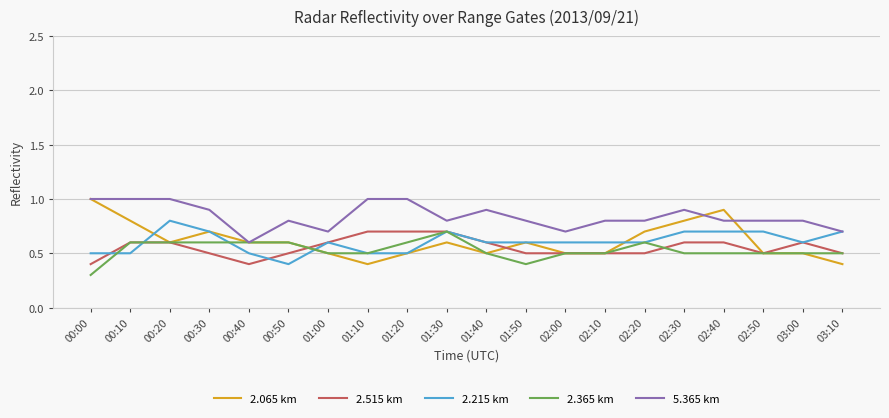

Reading left to right, transcribe all the data shown in this chart.

2.065 km: 00:00=1.0	00:10=0.8	00:20=0.6	00:30=0.7	00:40=0.6	00:50=0.6	01:00=0.5	01:10=0.4	01:20=0.5	01:30=0.6	01:40=0.5	01:50=0.6	02:00=0.5	02:10=0.5	02:20=0.7	02:30=0.8	02:40=0.9	02:50=0.5	03:00=0.5	03:10=0.4
2.515 km: 00:00=0.4	00:10=0.6	00:20=0.6	00:30=0.5	00:40=0.4	00:50=0.5	01:00=0.6	01:10=0.7	01:20=0.7	01:30=0.7	01:40=0.6	01:50=0.5	02:00=0.5	02:10=0.5	02:20=0.5	02:30=0.6	02:40=0.6	02:50=0.5	03:00=0.6	03:10=0.5
2.215 km: 00:00=0.5	00:10=0.5	00:20=0.8	00:30=0.7	00:40=0.5	00:50=0.4	01:00=0.6	01:10=0.5	01:20=0.5	01:30=0.7	01:40=0.6	01:50=0.6	02:00=0.6	02:10=0.6	02:20=0.6	02:30=0.7	02:40=0.7	02:50=0.7	03:00=0.6	03:10=0.7
2.365 km: 00:00=0.3	00:10=0.6	00:20=0.6	00:30=0.6	00:40=0.6	00:50=0.6	01:00=0.5	01:10=0.5	01:20=0.6	01:30=0.7	01:40=0.5	01:50=0.4	02:00=0.5	02:10=0.5	02:20=0.6	02:30=0.5	02:40=0.5	02:50=0.5	03:00=0.5	03:10=0.5
5.365 km: 00:00=1.0	00:10=1.0	00:20=1.0	00:30=0.9	00:40=0.6	00:50=0.8	01:00=0.7	01:10=1.0	01:20=1.0	01:30=0.8	01:40=0.9	01:50=0.8	02:00=0.7	02:10=0.8	02:20=0.8	02:30=0.9	02:40=0.8	02:50=0.8	03:00=0.8	03:10=0.7